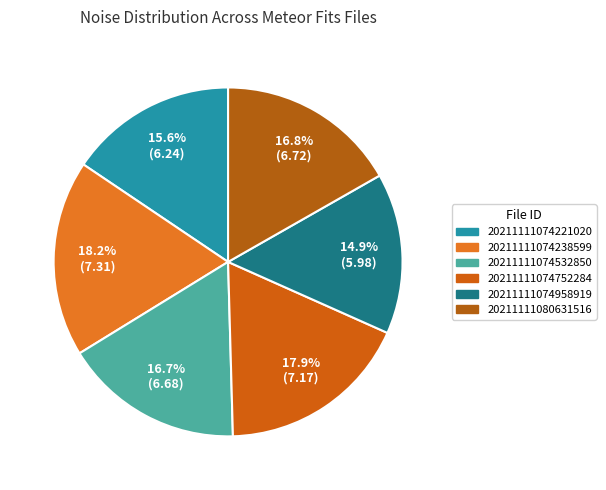

Is there a majority slice in this chart?

No